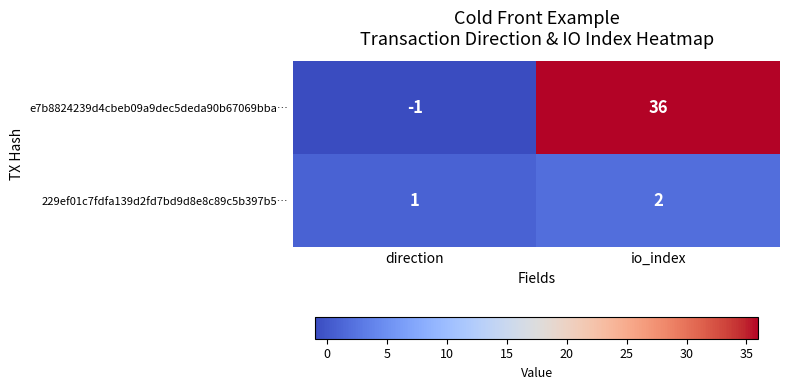

Which series has the widest spread of values?

e7b8824239d4cbeb09a9dec5deda90b67069bba…